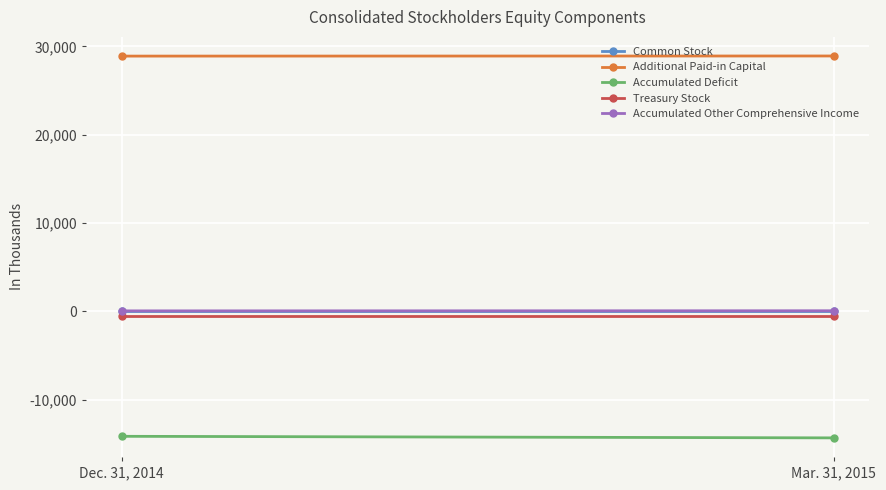

What is the difference between the Additional Paid-in Capital values at Dec. 31, 2014 and Mar. 31, 2015?

13